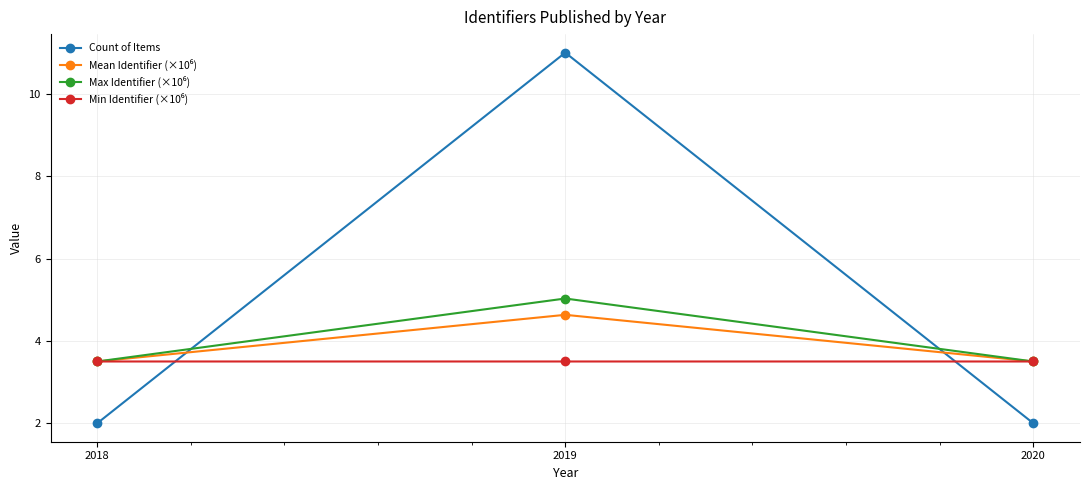

What is the difference between the Count of Items values at 2018 and 2019?

9.0